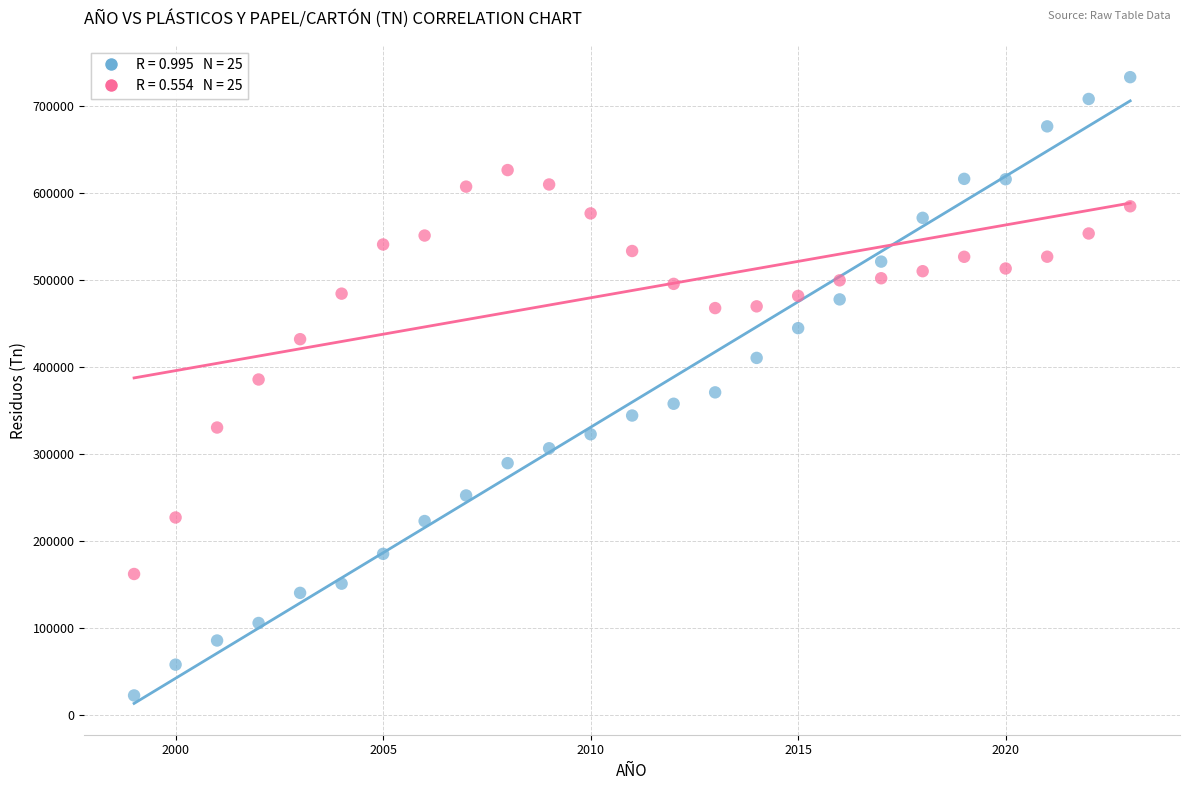

Across all data points, what is the range of Y values (max minus min)?

710952.0